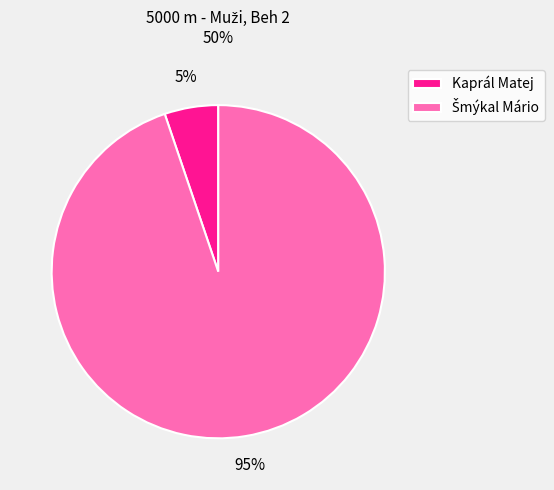

To the nearest percent, what is the difference between the largest and smallest slice percentages?

90%